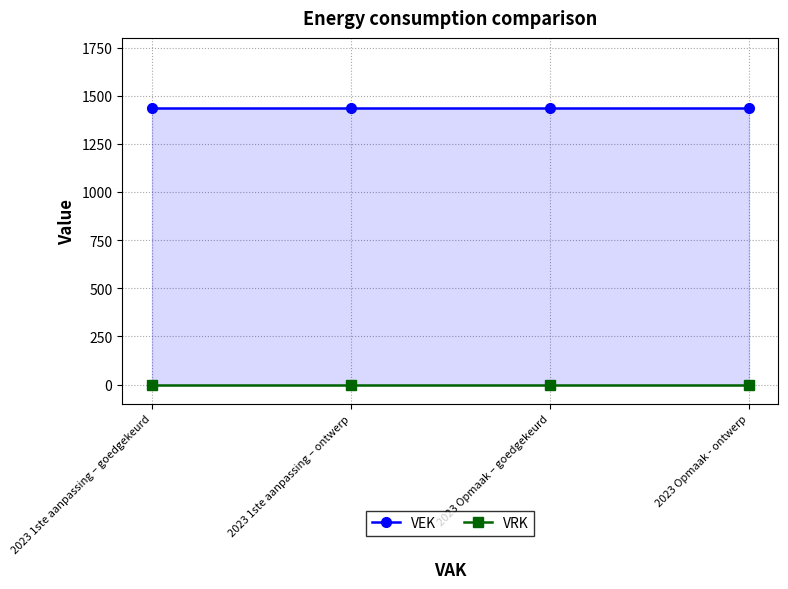

Which series changed the most between 2023 Opmaak – goedgekeurd and 2023 Opmaak - ontwerp?

VEK